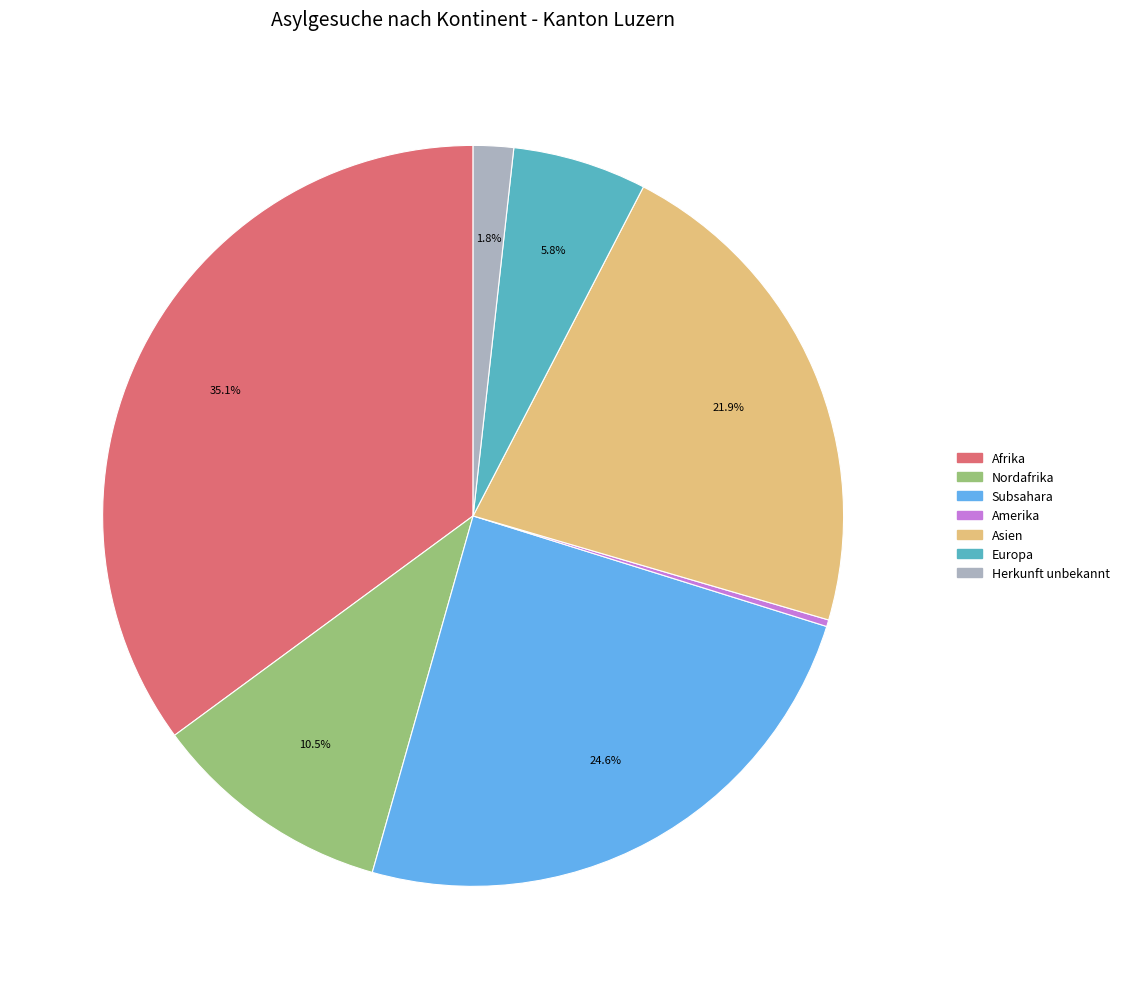

To the nearest percent, what portion does Afrika represent?

35%